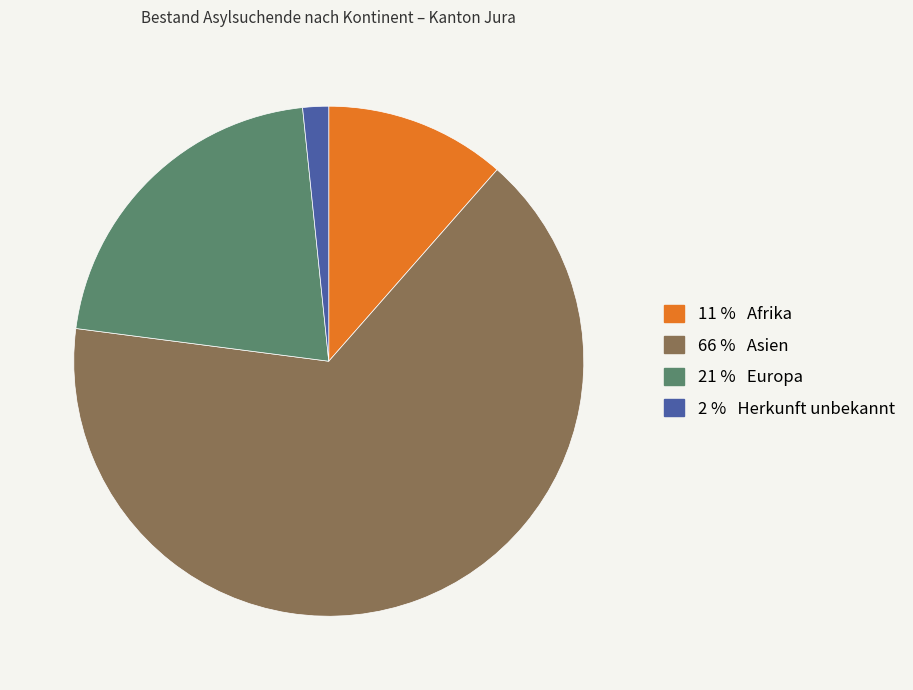

Is there a majority slice in this chart?

Yes